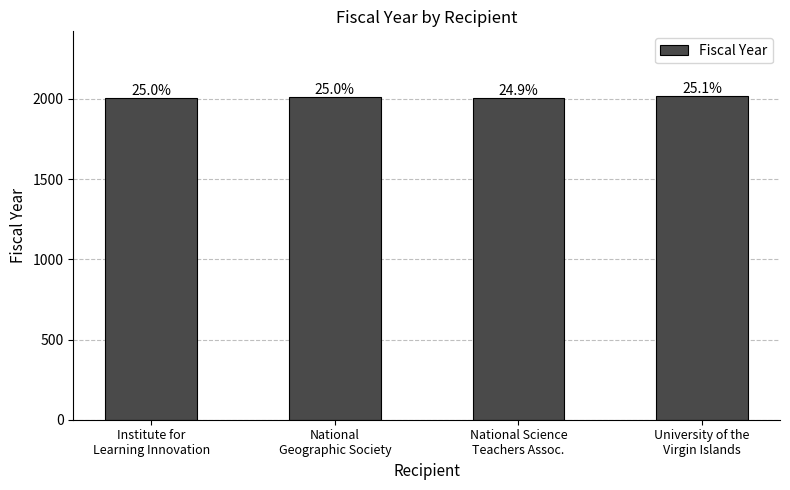

List the labels in order of value, smallest first.

National Science
Teachers Assoc., Institute for
Learning Innovation, National
Geographic Society, University of the
Virgin Islands